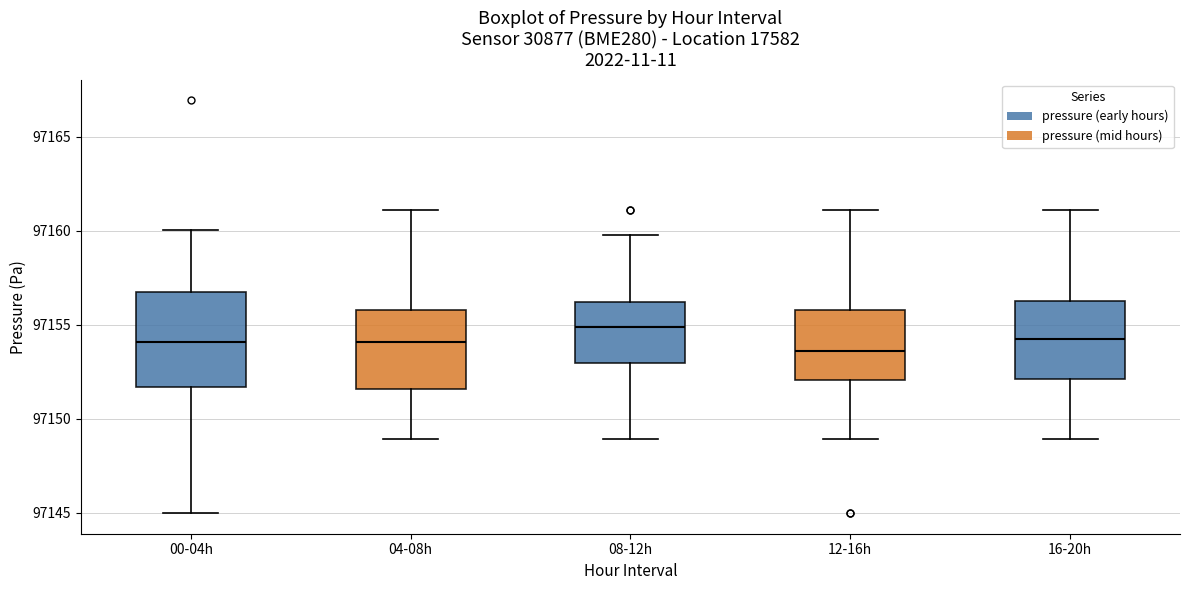

Which box has the highest median line?

08-12h